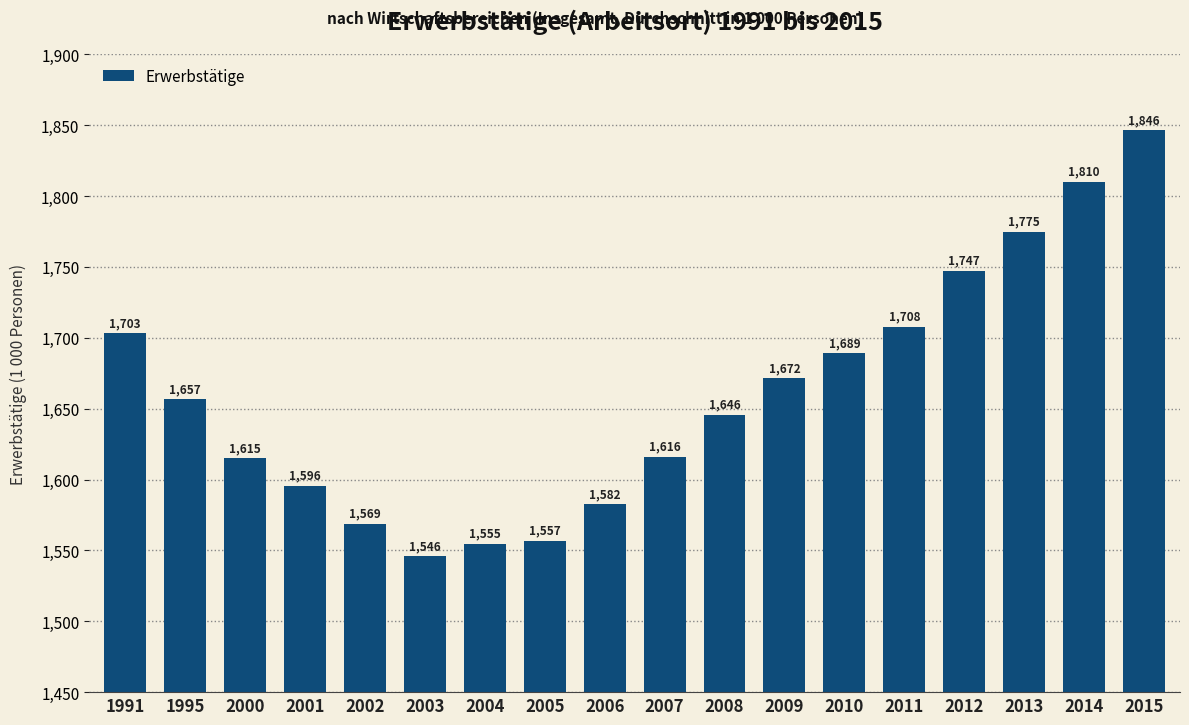

The value at 2013 is 1774.7. True or false?

True